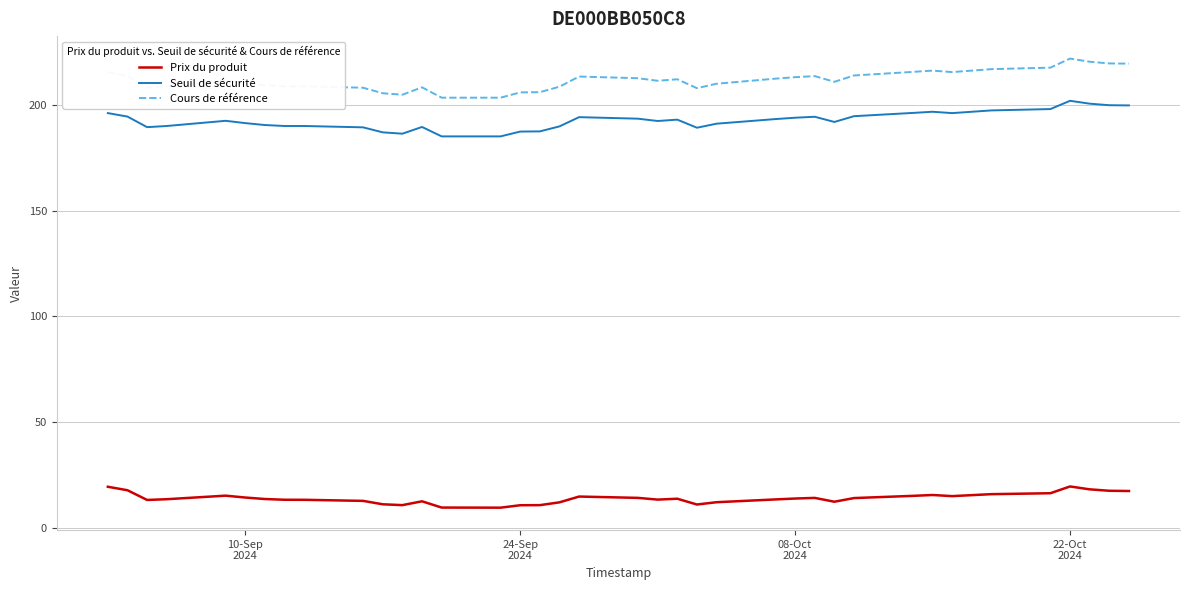

True or false: Cours de référence and Seuil de sécurité intersect in this chart.

False